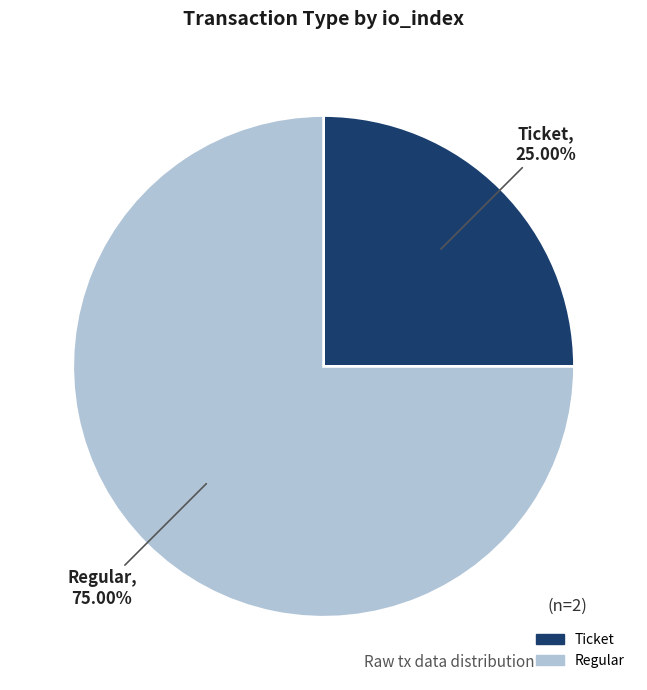

To the nearest percent, what is the difference between the largest and smallest slice percentages?

50%